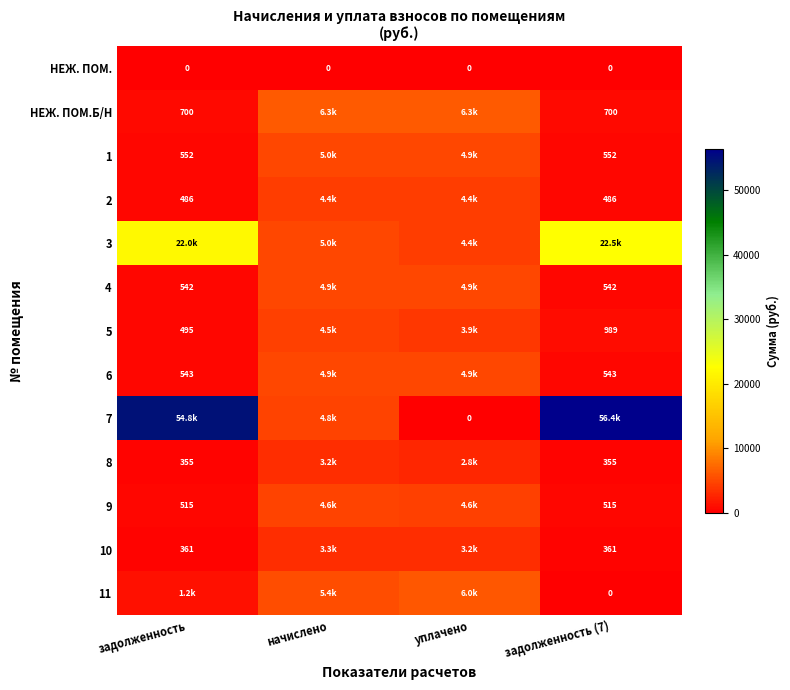

What is the average value of the 10 series?

1802.3